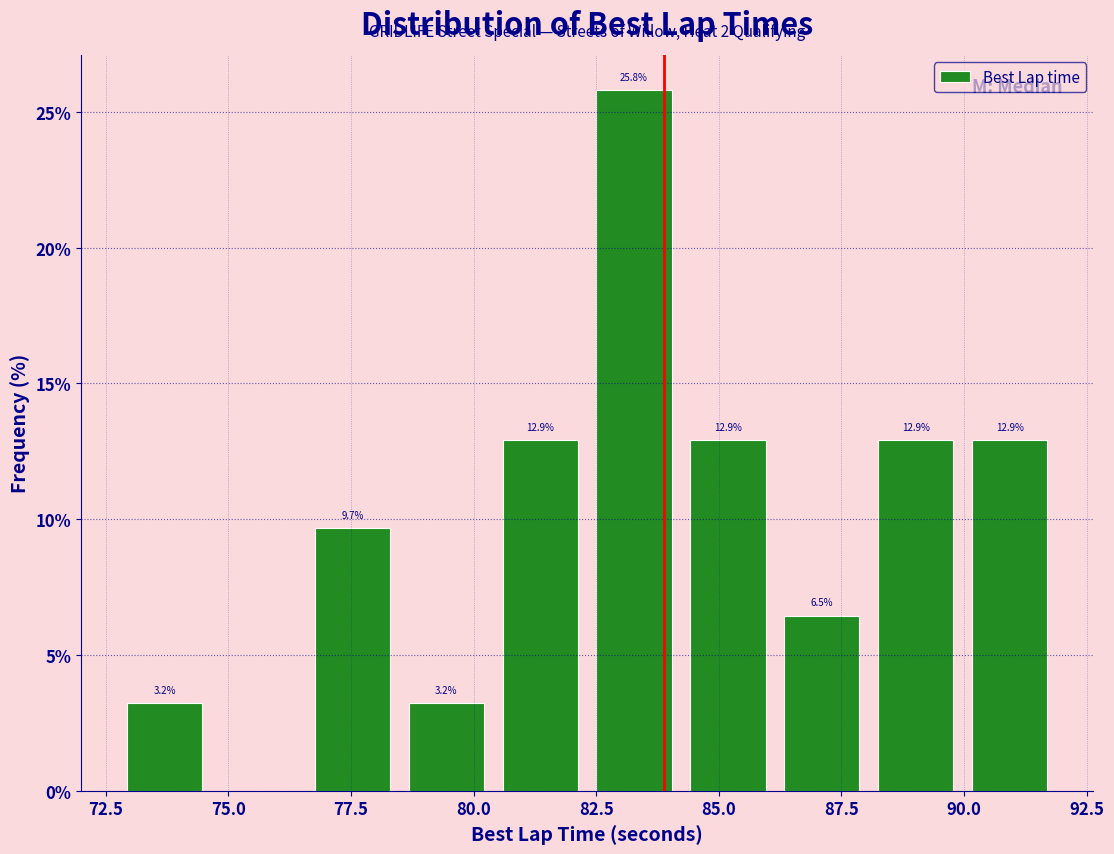

Read against the x-axis, roughly where is the centre of the tallest bar?

83.5